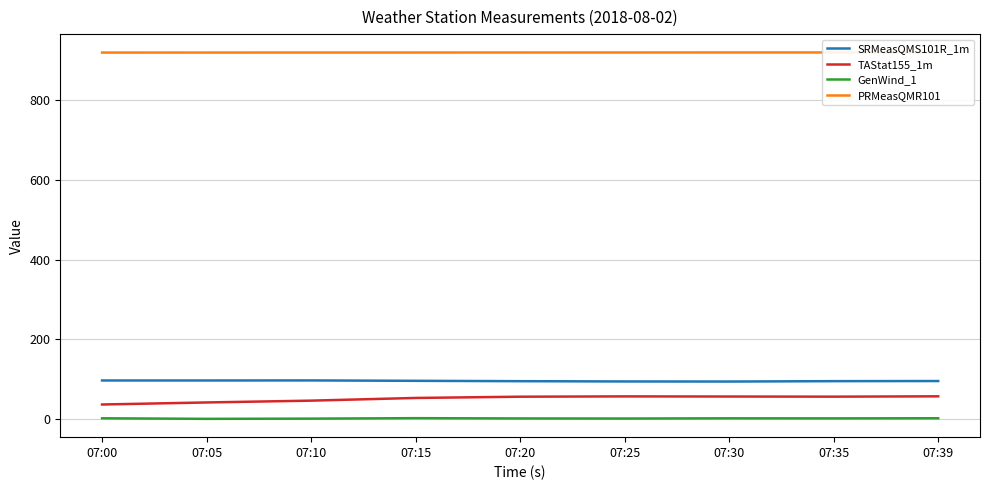

How many data points in GenWind_1 are above 1?

8